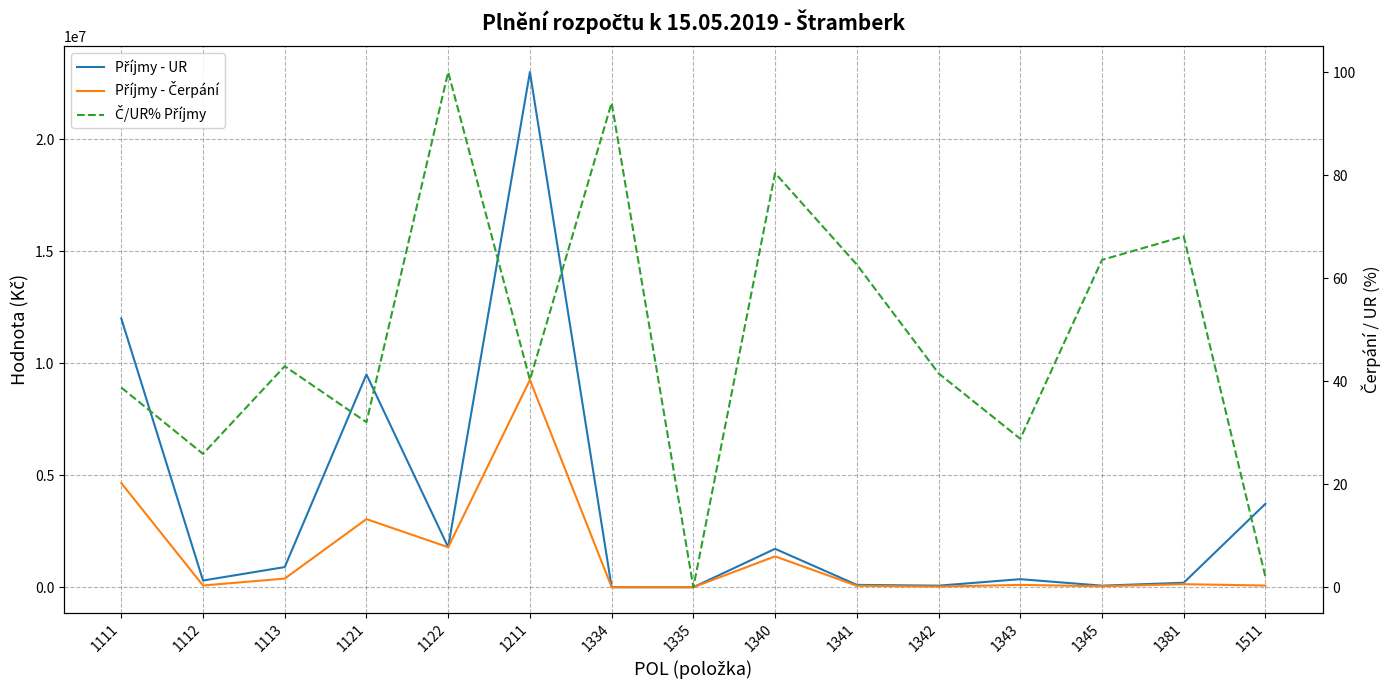

What is the average value of the Příjmy - UR series?

3582254.0